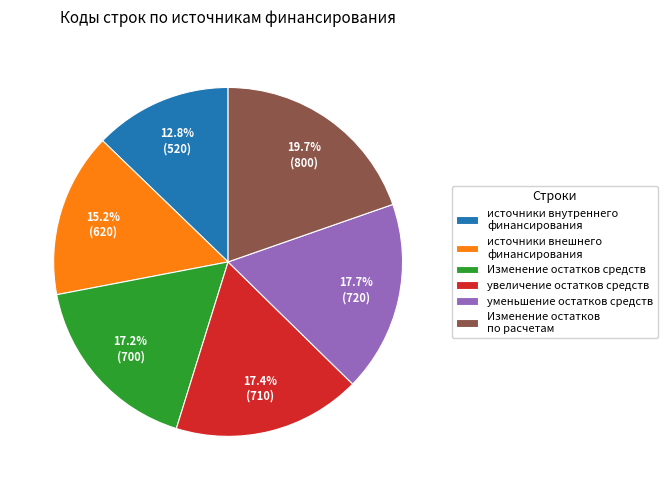

Does any single category account for the majority?

No